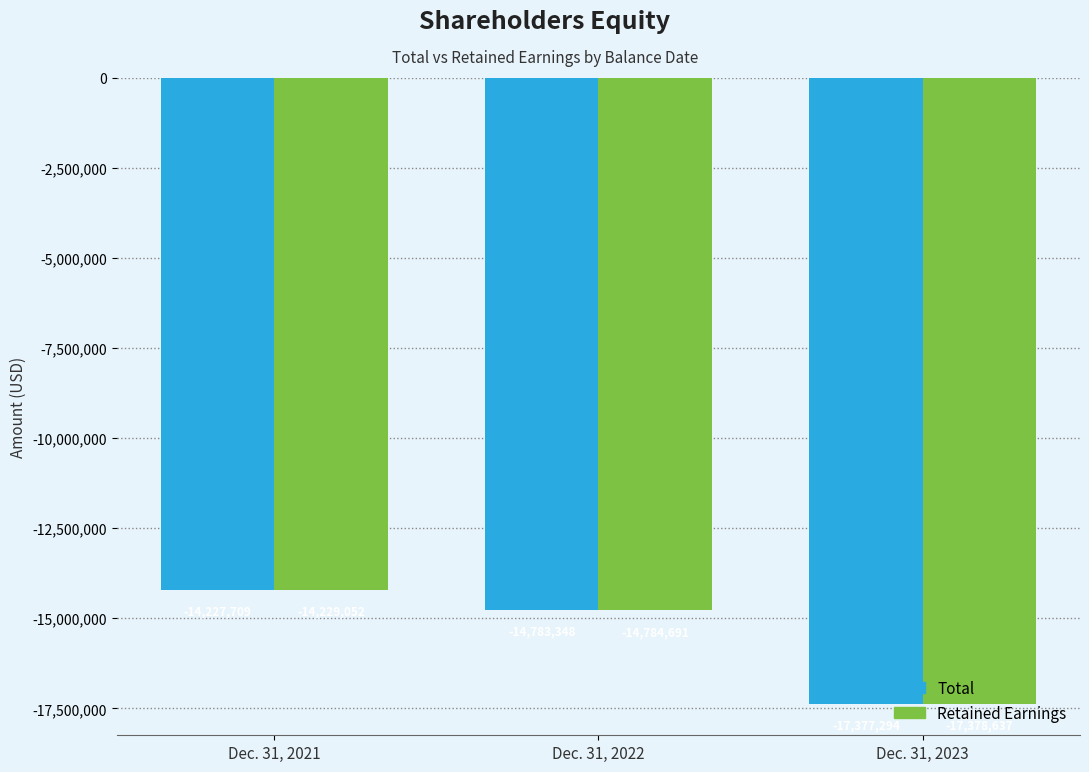

Reading right to left, what are all the values shown in this chart?

Total: Dec. 31, 2023=-17377294	Dec. 31, 2022=-14783348	Dec. 31, 2021=-14227709
Retained Earnings: Dec. 31, 2023=-17378637	Dec. 31, 2022=-14784691	Dec. 31, 2021=-14229052